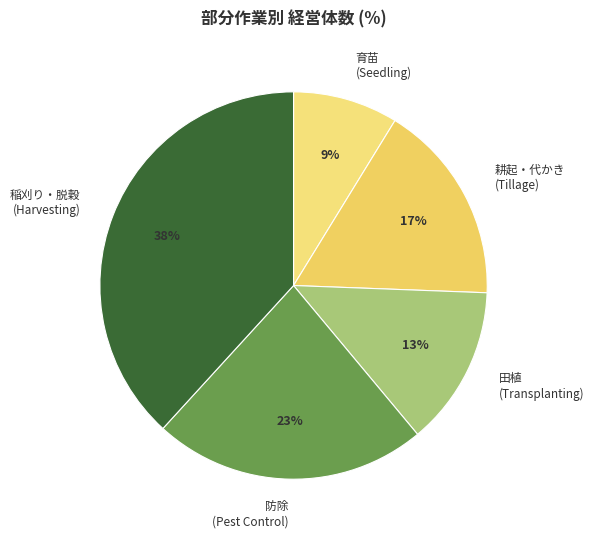

To the nearest percent, what portion does 耕起・代かき (Tillage) represent?

17%